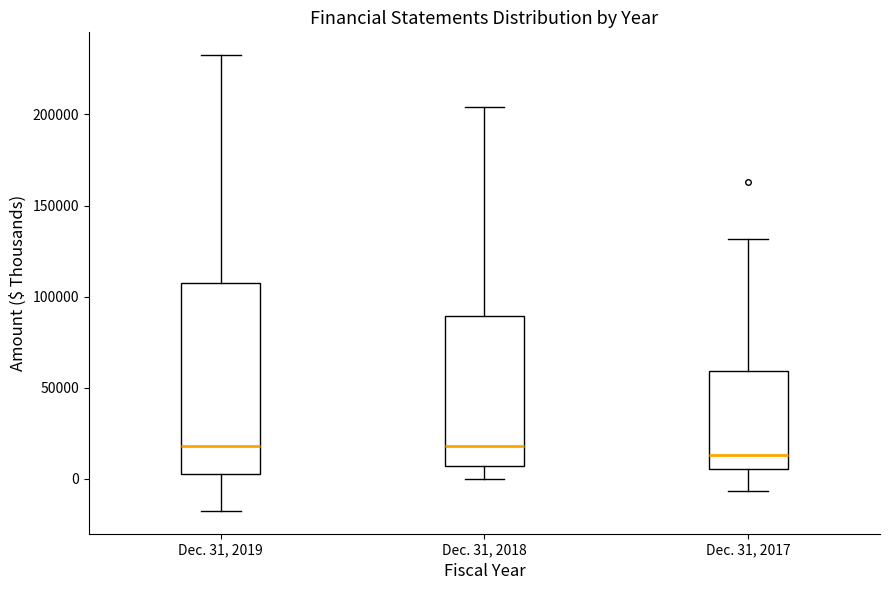

Reading left to right, transcribe this box plot: for each box, give where its median line is, the range the box spans, and where its two whiskers end, as read against the y-axis. The values are not printed on the chart, so give them approximately, as read against the axis.

Dec. 31, 2019: median 20000, box 0 to 110000, whiskers -20000 to 235000
Dec. 31, 2018: median 20000, box 5000 to 90000, whiskers 0 to 205000
Dec. 31, 2017: median 15000, box 5000 to 60000, whiskers -5000 to 130000